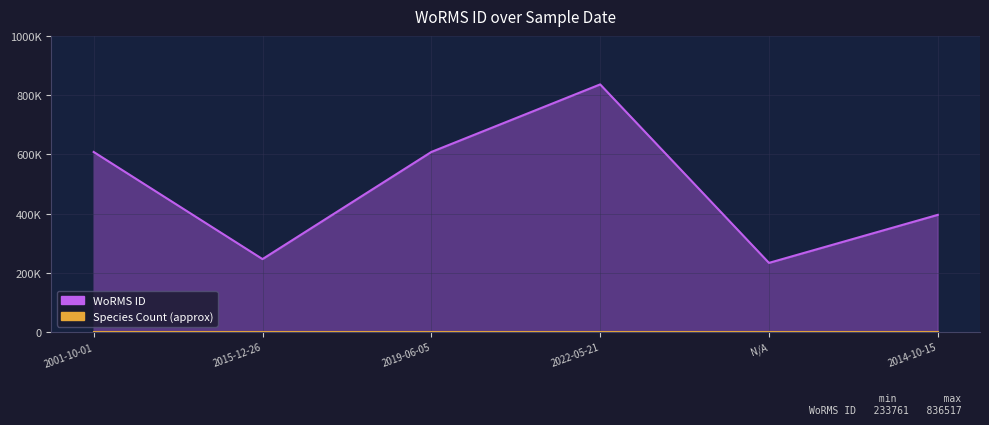

List the labels in order of value, smallest first.

N/A, 2015-12-26, 2014-10-15, 2001-10-01, 2019-06-05, 2022-05-21